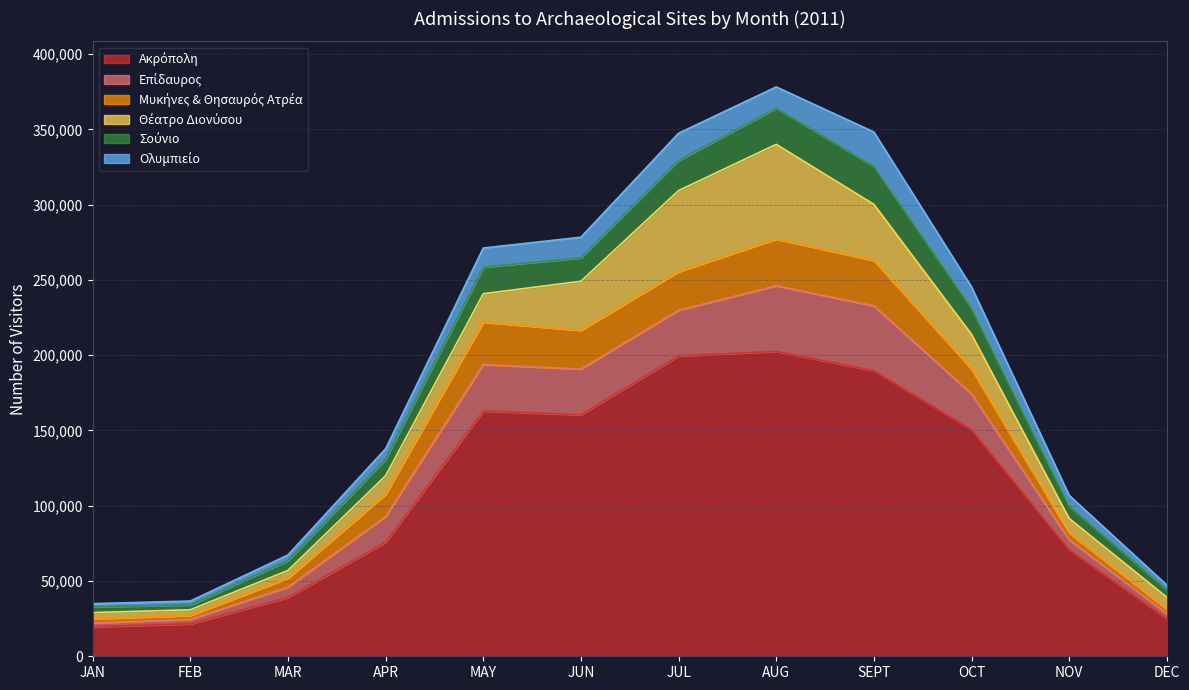

Where is the first local maximum for Θέατρο Διονύσου?

AUG